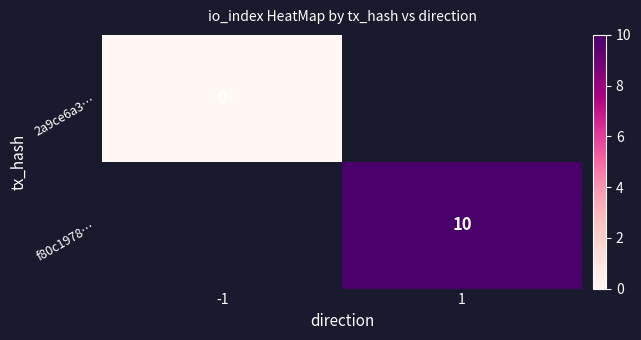

The f80c1978… series shows 10 at 1. True or false?

True